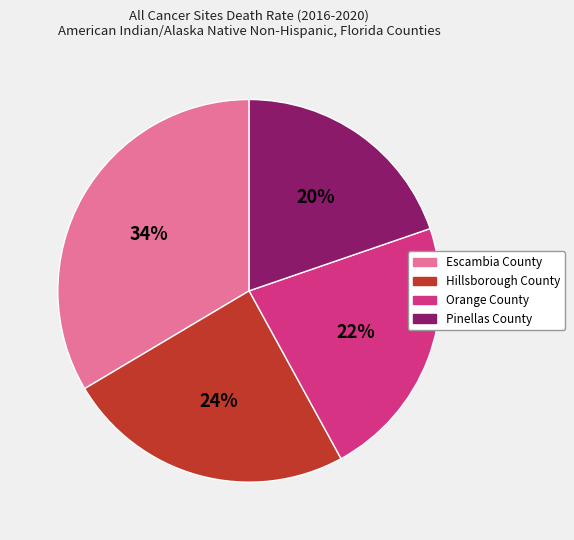

What percentage is the Escambia County slice, to the nearest percent?

34%